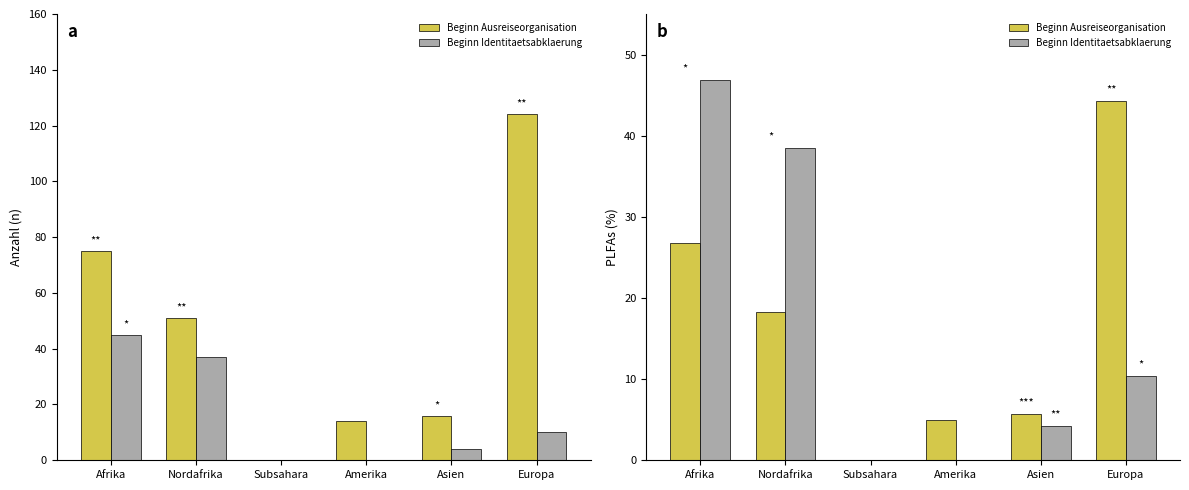

Which series has the largest total across all categories?

Beginn Ausreiseorganisation